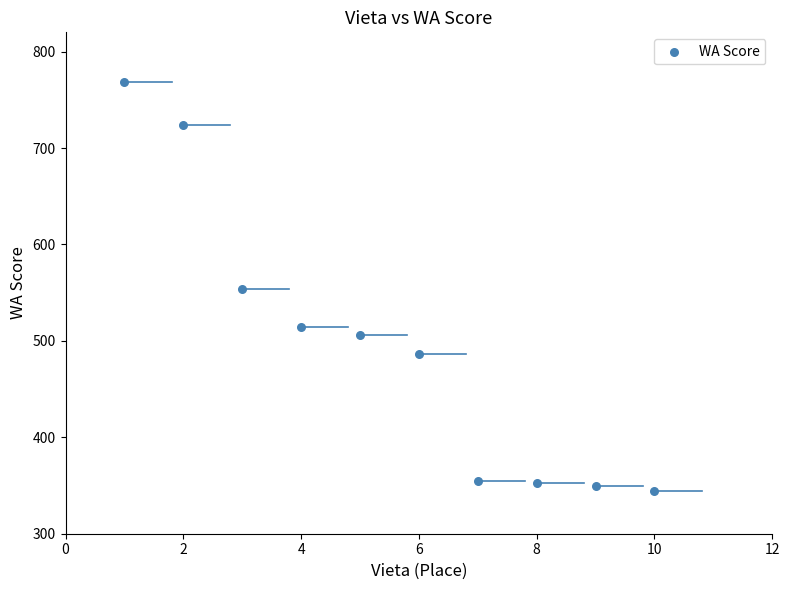

What is the range of Y values (max minus min)?

424